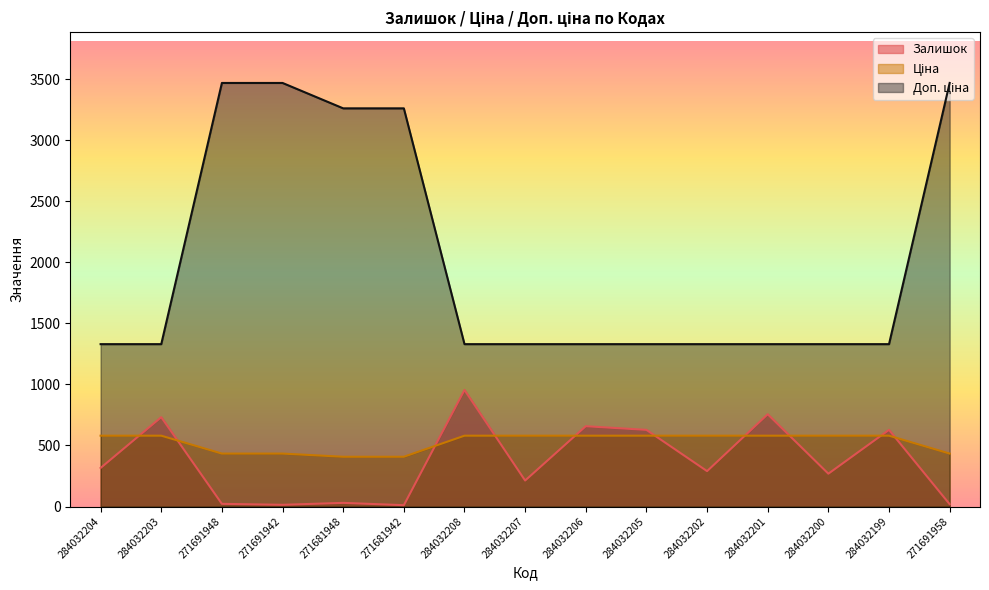

At which category does Залишок reach its first local peak?

284032203